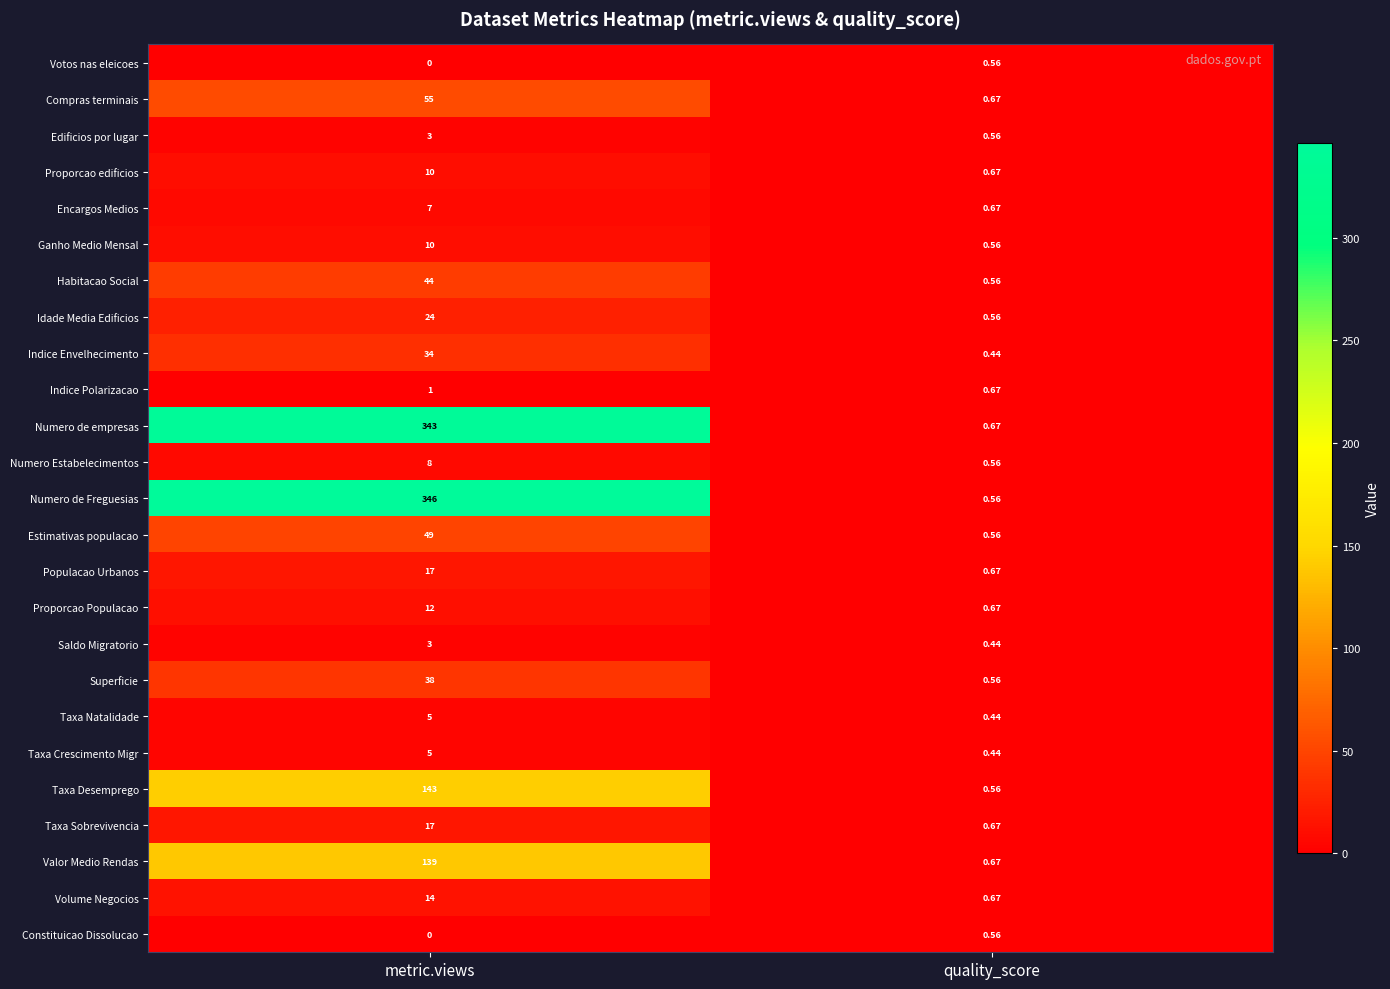

Which series has the largest total across all categories?

Numero de Freguesias